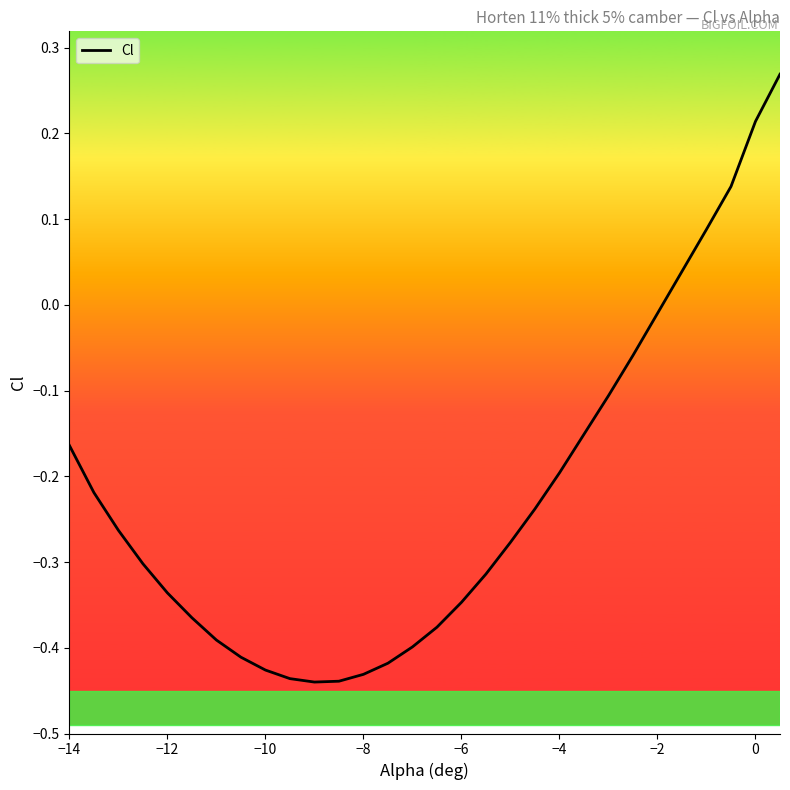

What is the greatest value displayed?

0.3